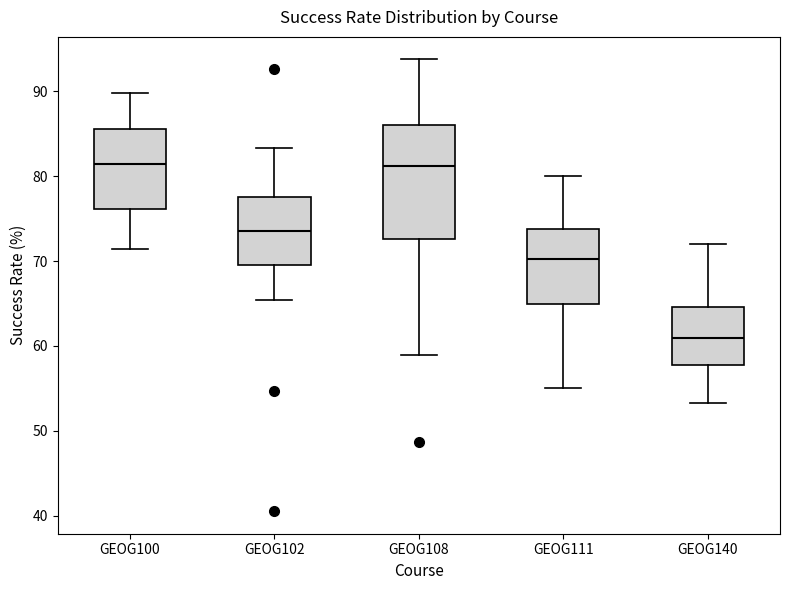

Comparing the boxes themselves (not the whiskers), which one is the tallest?

GEOG108